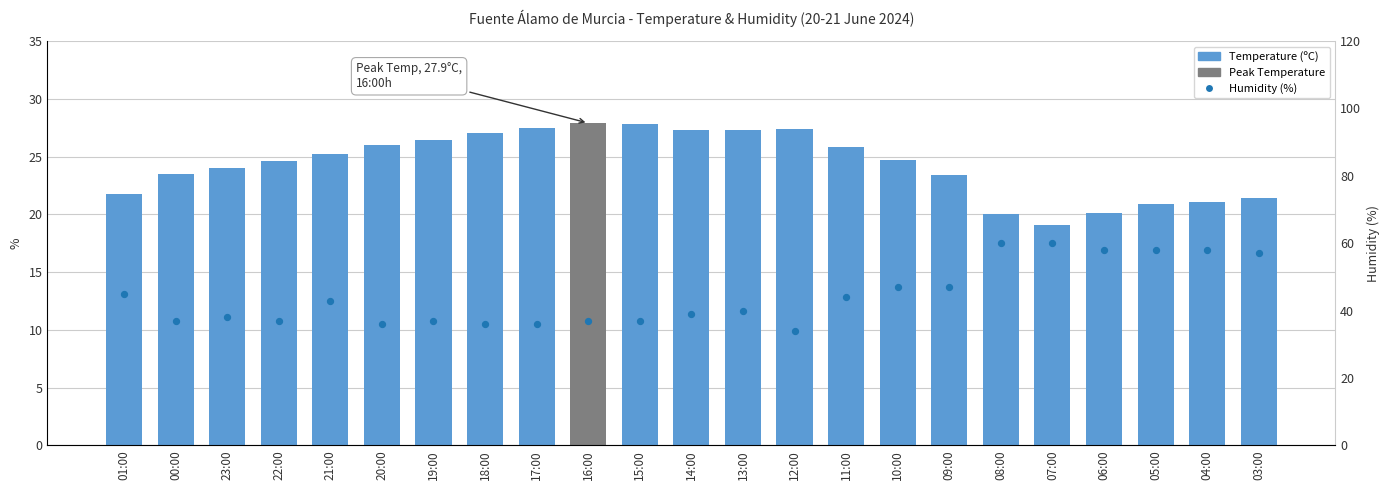

What is the total value across all series at 09:00?

70.4